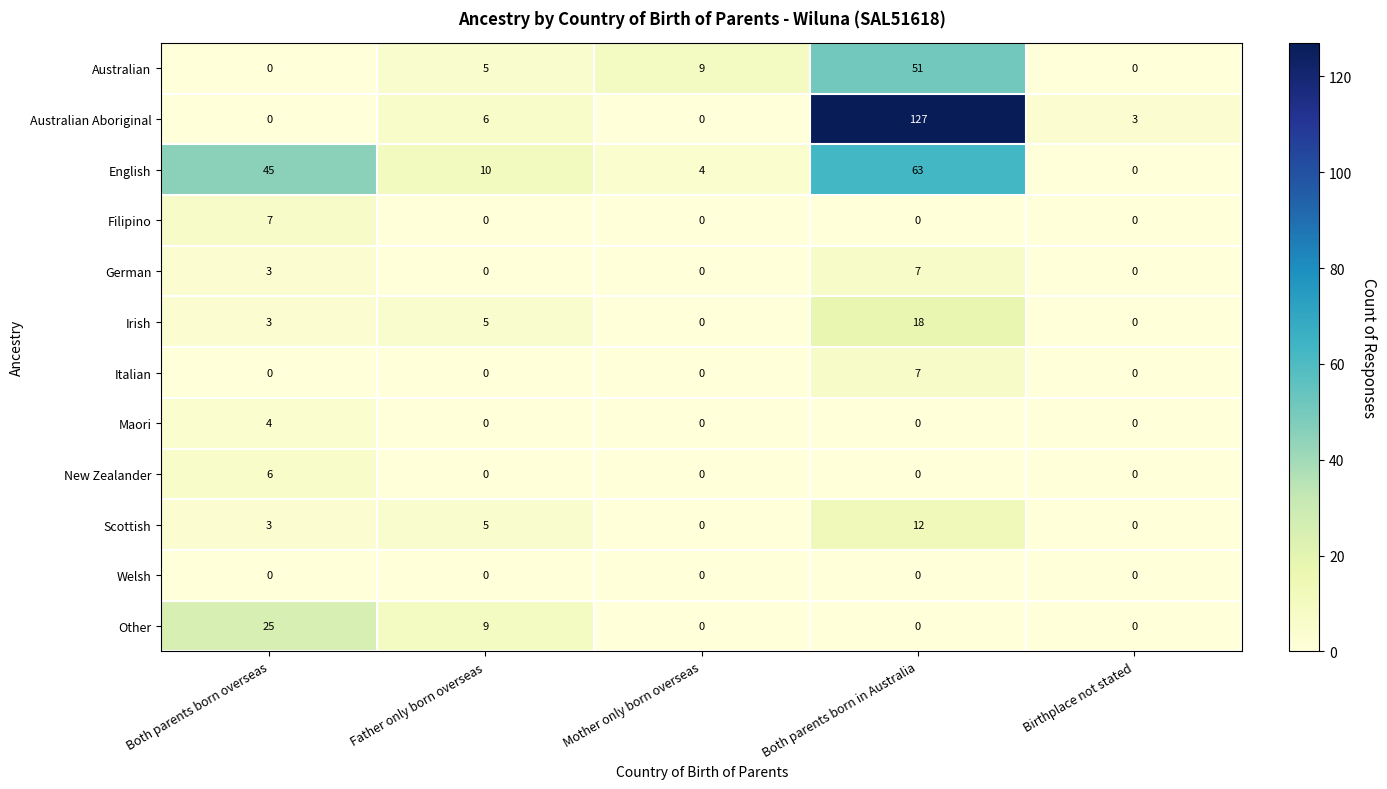

How many series are shown in this chart?

12